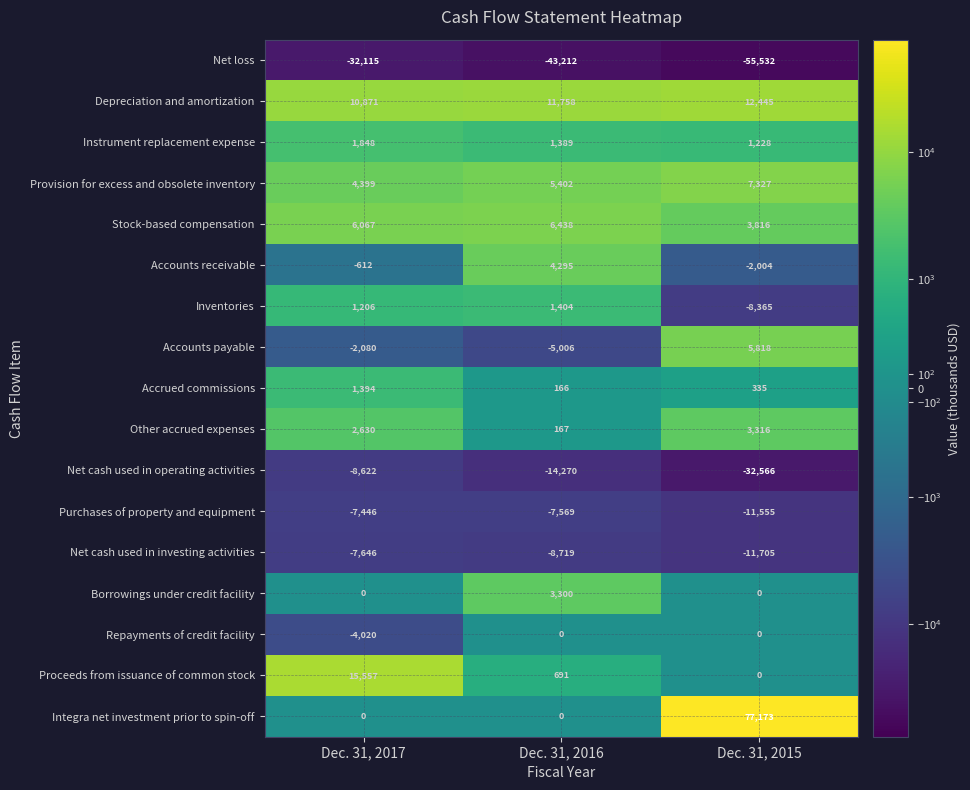

List the labels in order of Purchases of property and equipment value, largest first.

Dec. 31, 2017, Dec. 31, 2016, Dec. 31, 2015